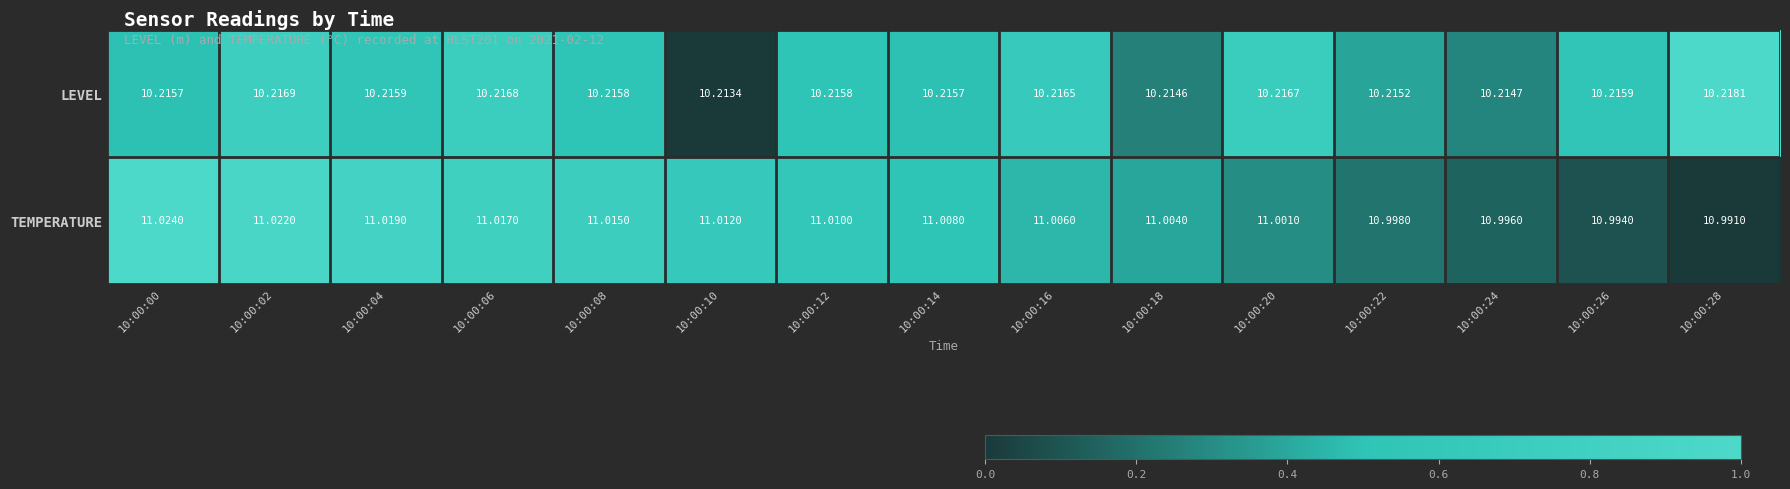

Which series has the largest range (max minus min)?

TEMPERATURE